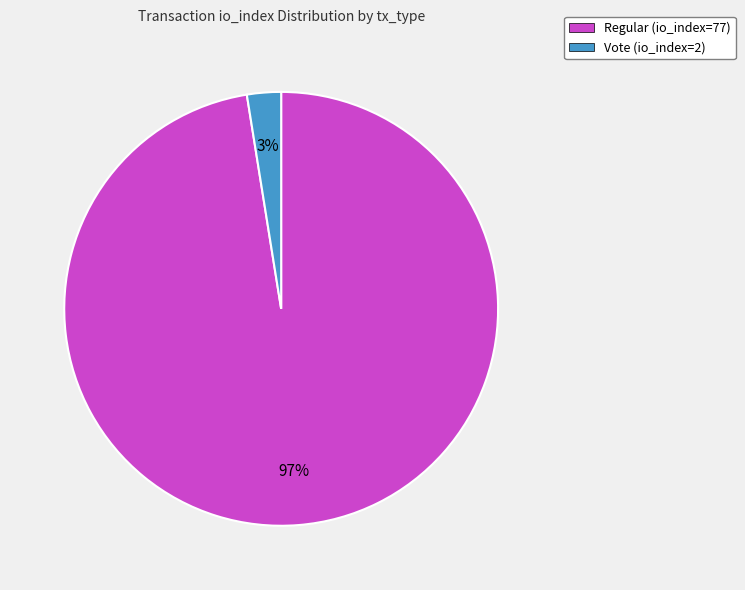

Which slice is the largest?

Regular (io_index=77)